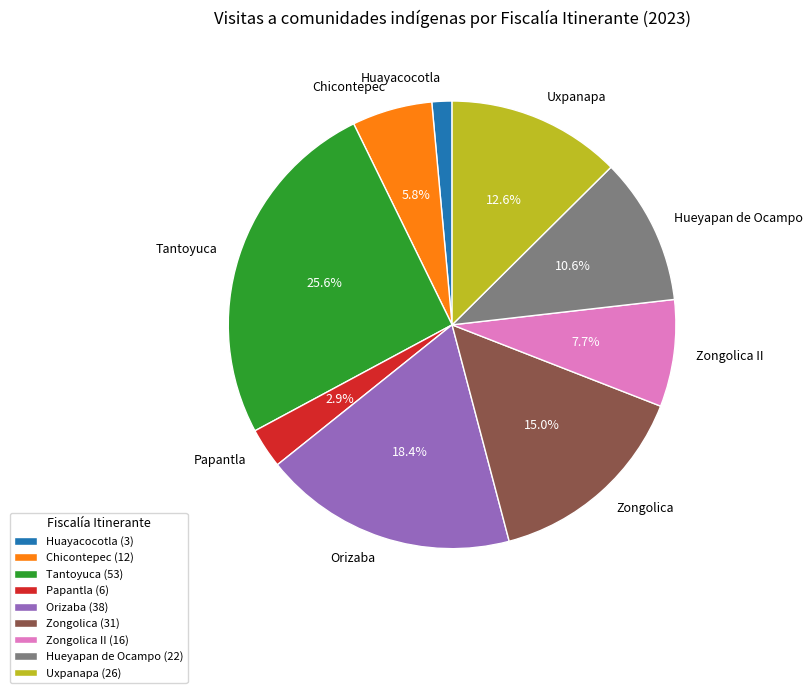

To the nearest percent, what is the difference between the Zongolica II and Papantla slice percentages?

5%